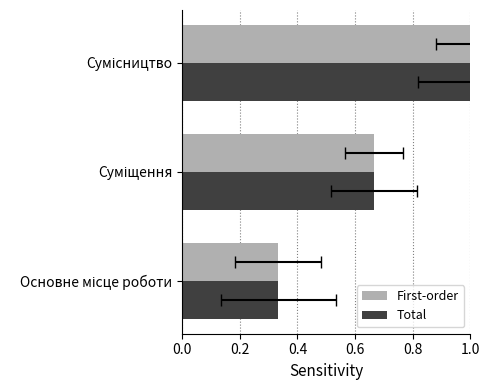

At Суміщення, list the series in order from largest to smallest.

First-order, Total